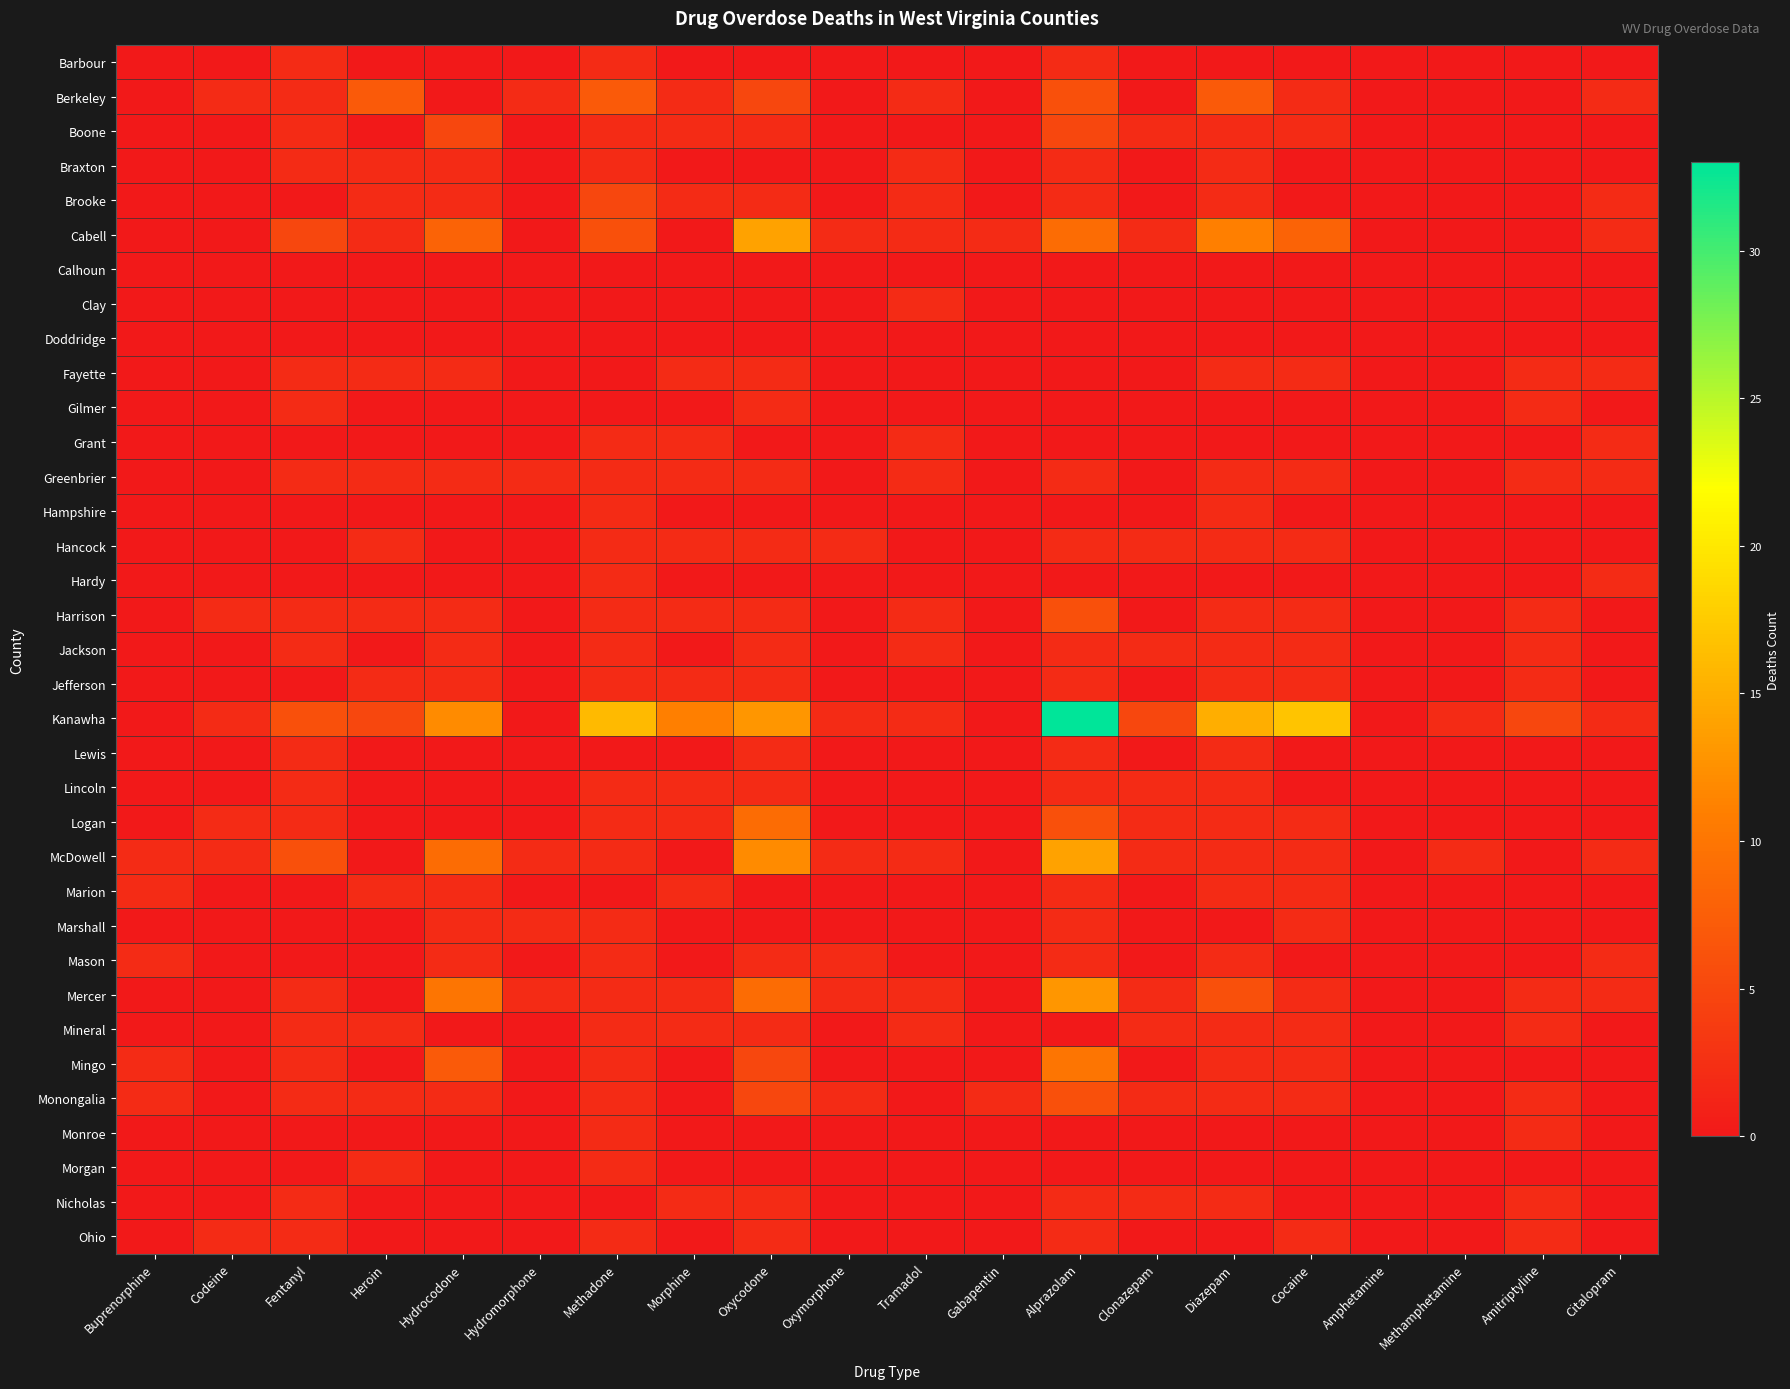

What is the total value across all series at Oxymorphone?

14